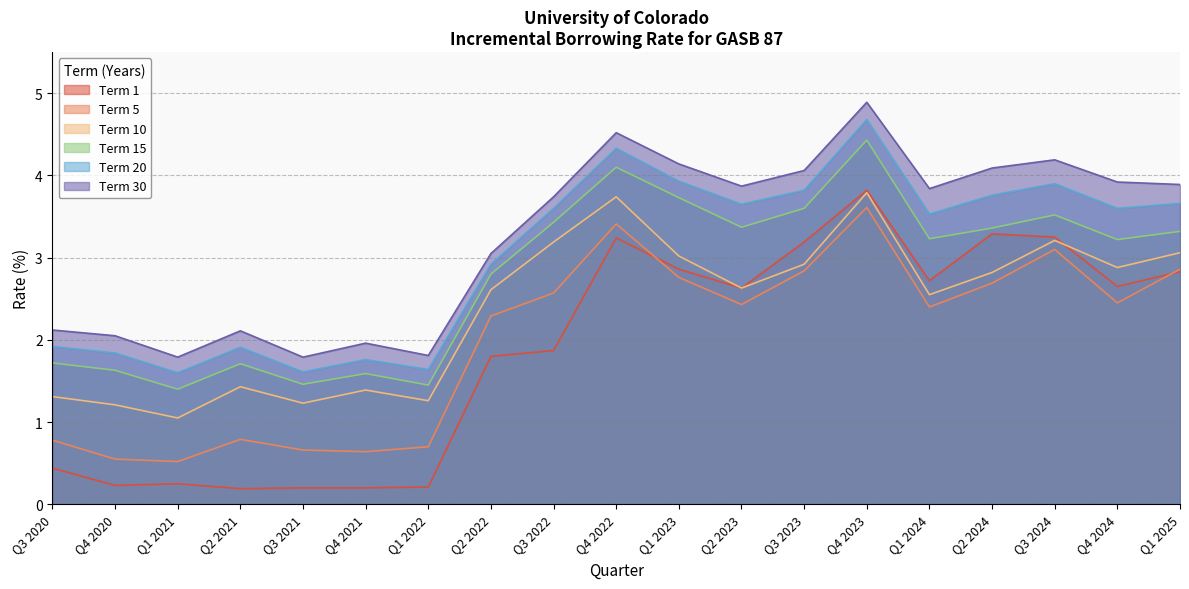

What is the difference between the maximum and minimum values in the Term 1 series?

3.6